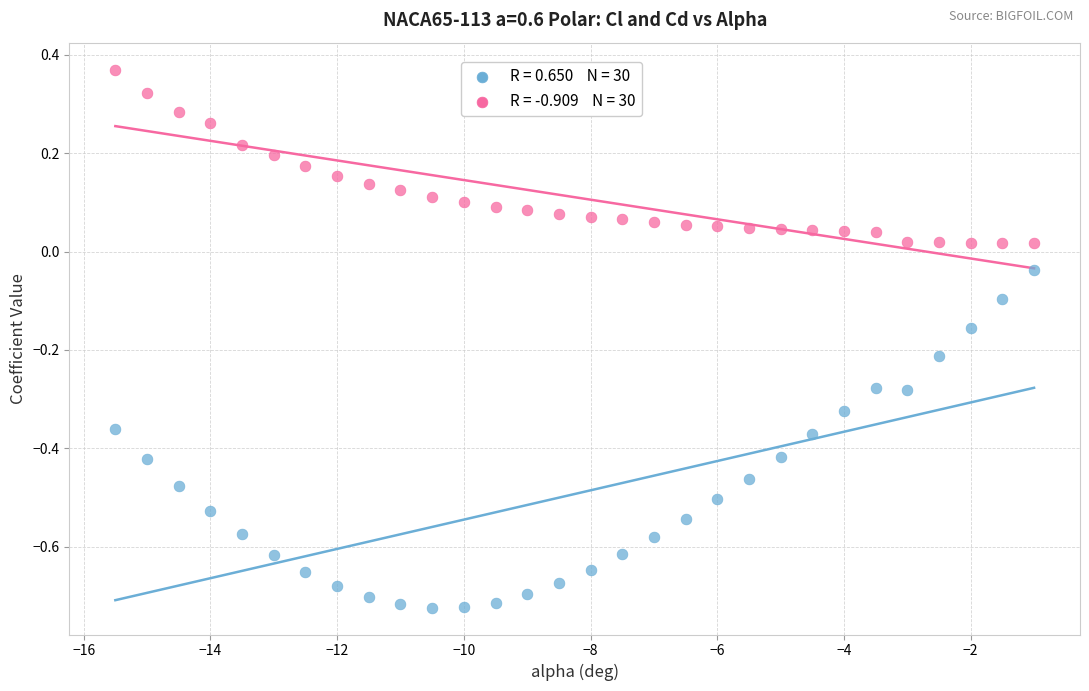

Across all data points, what is the range of Y values (max minus min)?

1.1